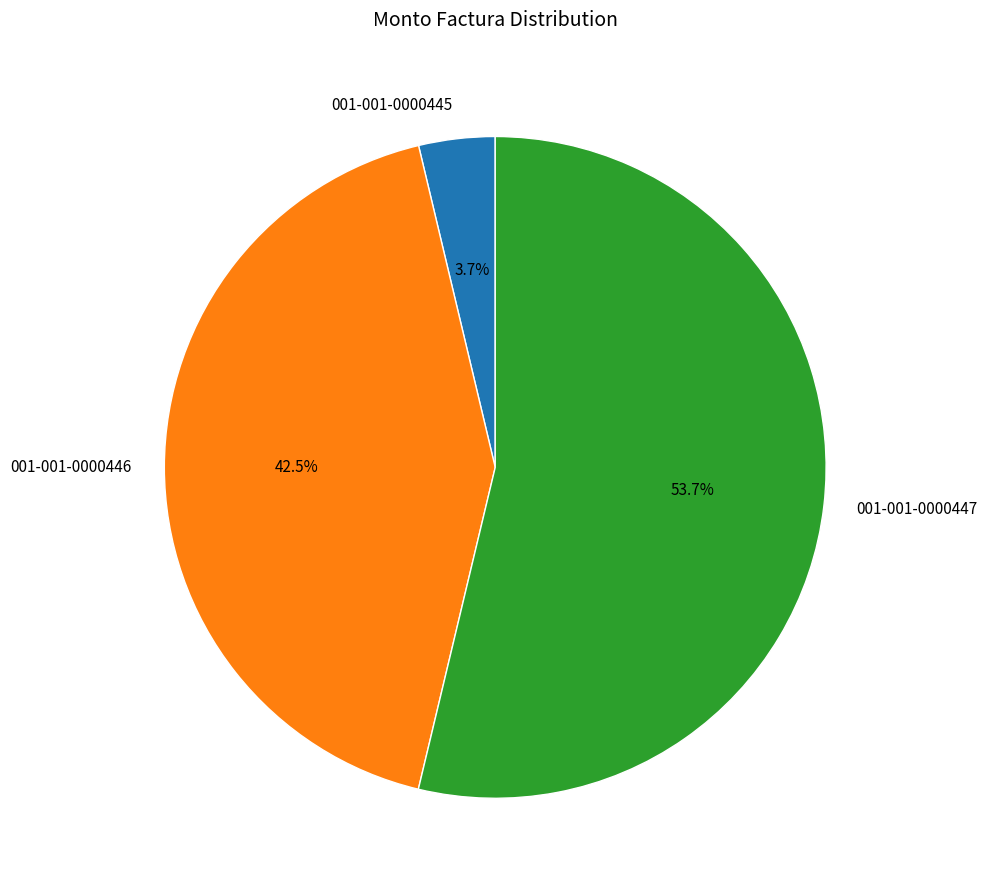

To the nearest percent, what is the average slice percentage?

33%